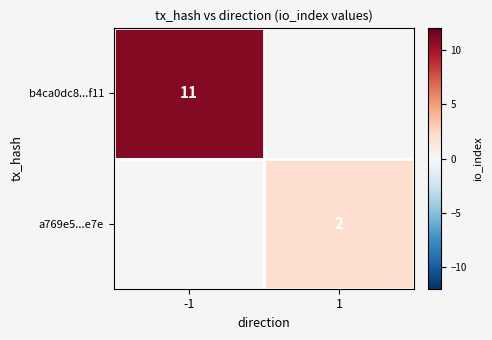

True or false: b4ca0dc8...f11 has a value of 11 at -1.

True